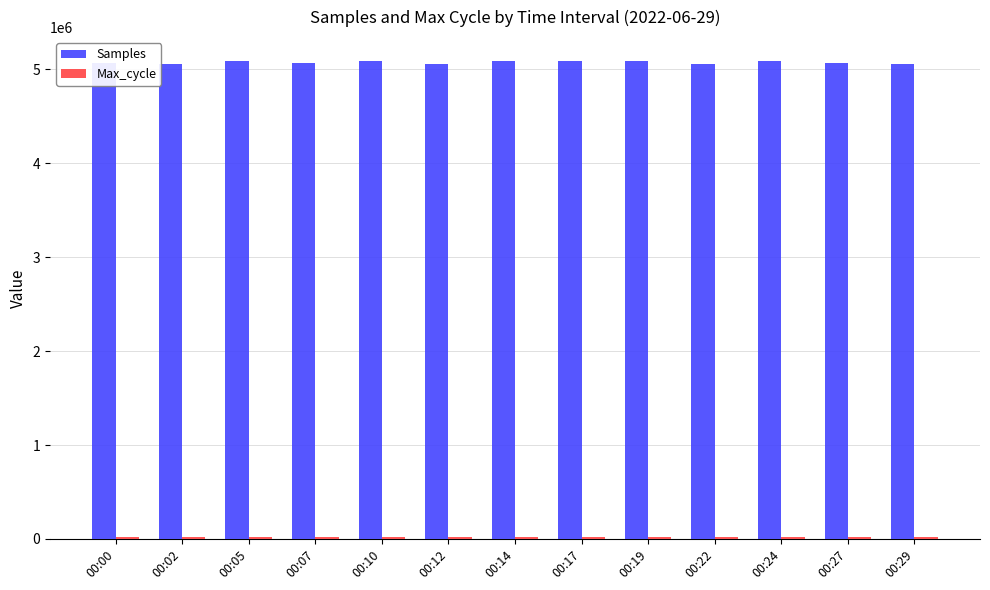

At how many categories does at least one series exceed 3993658?

13